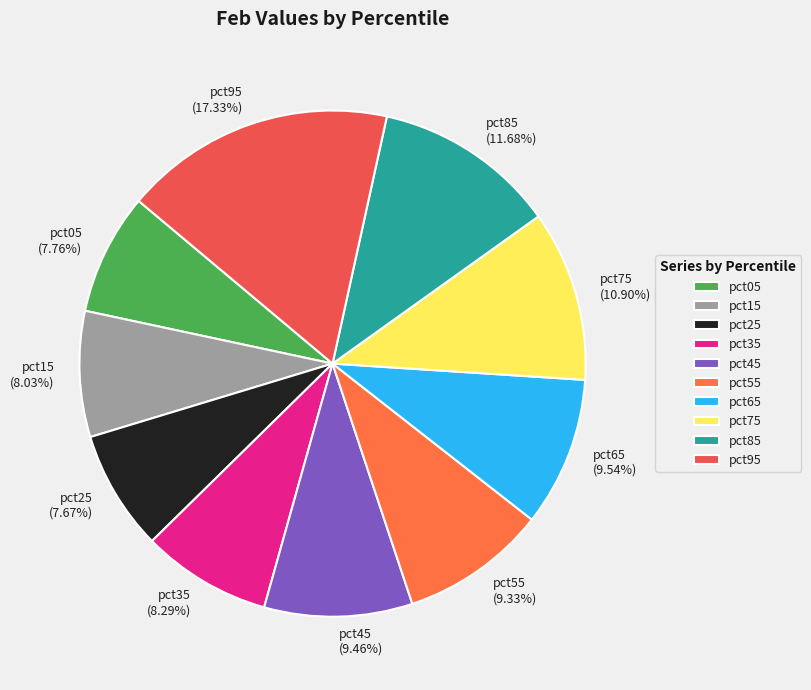

The pct15 slice represents 2% of the pie. True or false?

False